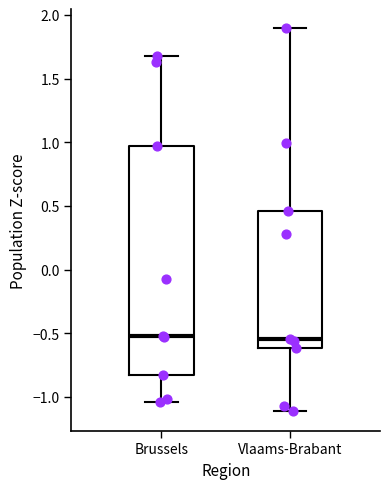

Where does the median line of the box for Vlaams-Brabant sit on the y-axis? The values are not printed on the chart, so give them approximately, as read against the axis.

-0.55